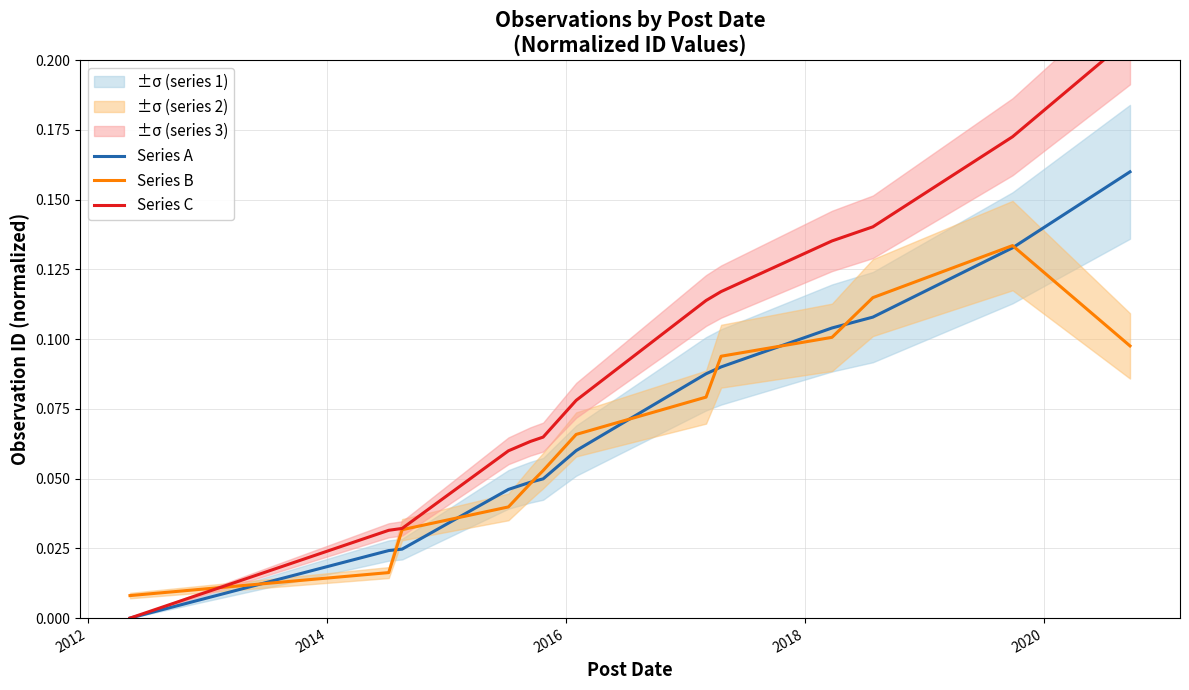

How many lines are shown in the chart?

3